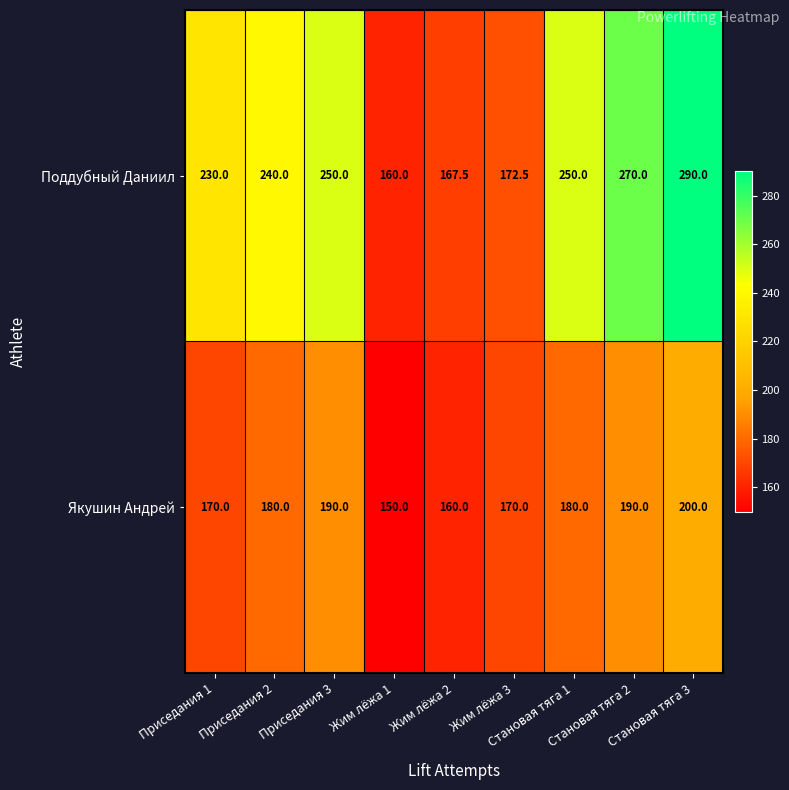

Rank the series by their average value, from lowest to highest.

Якушин Андрей, Поддубный Даниил